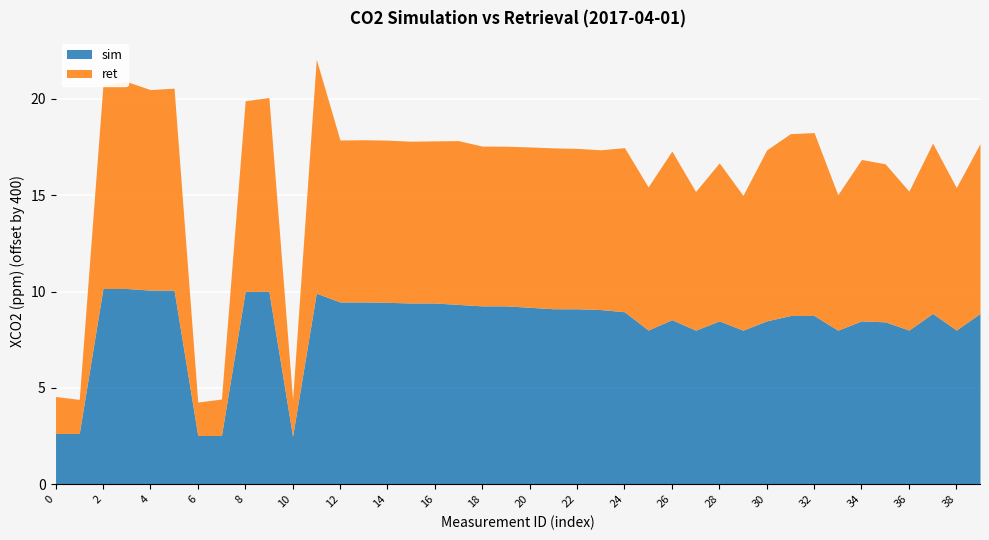

What is the difference between the second highest and minimum values in the ret series?

9.0